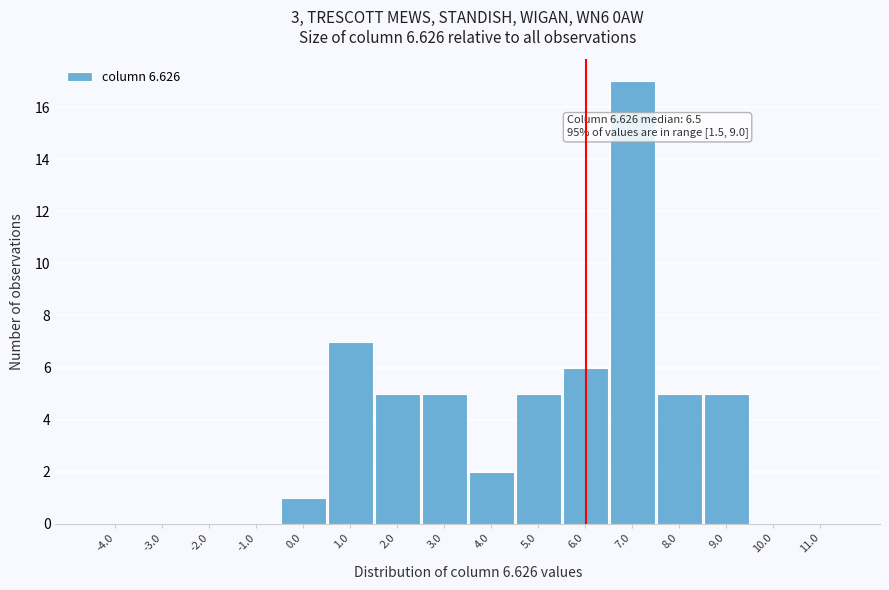

Reading left to right, what are all the values shown in this chart?

-4.0=0	-3.0=0	-2.0=0	-1.0=0	0.0=1	1.0=7	2.0=5	3.0=5	4.0=2	5.0=5	6.0=6	7.0=17	8.0=5	9.0=5	10.0=0	11.0=0